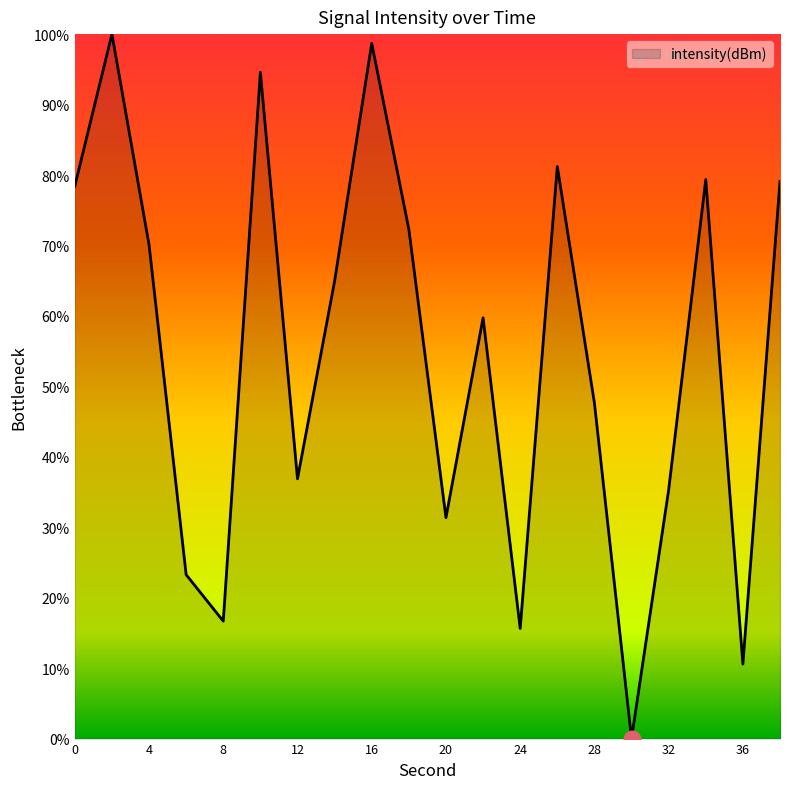

What is the maximum value shown in the chart?

100.0